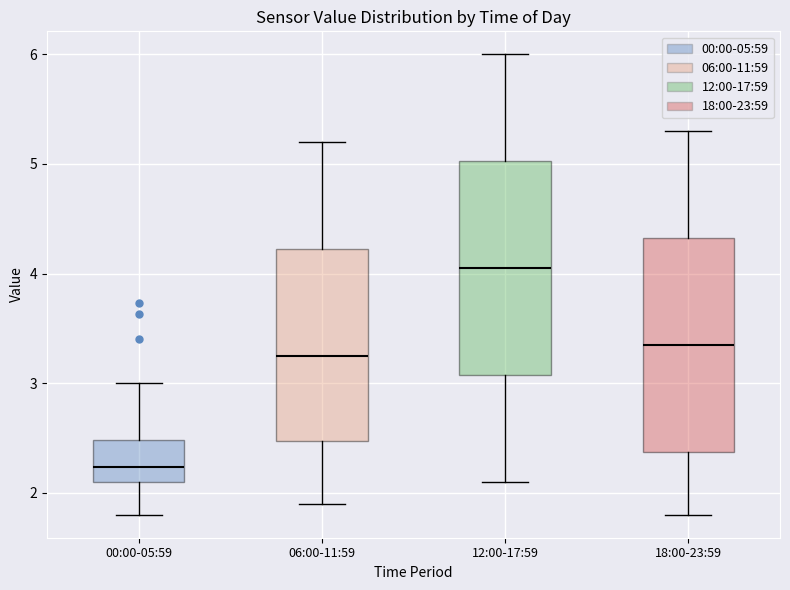

Reading left to right, transcribe this box plot: for each box, give where its median line is, the range the box spans, and where its two whiskers end, as read against the y-axis. The values are not printed on the chart, so give them approximately, as read against the axis.

00:00-05:59: median 2.2, box 2.1 to 2.5, whiskers 1.8 to 3.0
06:00-11:59: median 3.3, box 2.5 to 4.2, whiskers 1.9 to 5.2
12:00-17:59: median 4.1, box 3.1 to 5.0, whiskers 2.1 to 6.0
18:00-23:59: median 3.4, box 2.4 to 4.3, whiskers 1.8 to 5.3